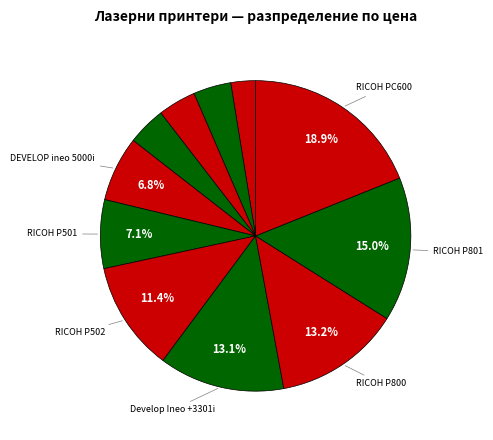

How many segments does this pie chart have?

11